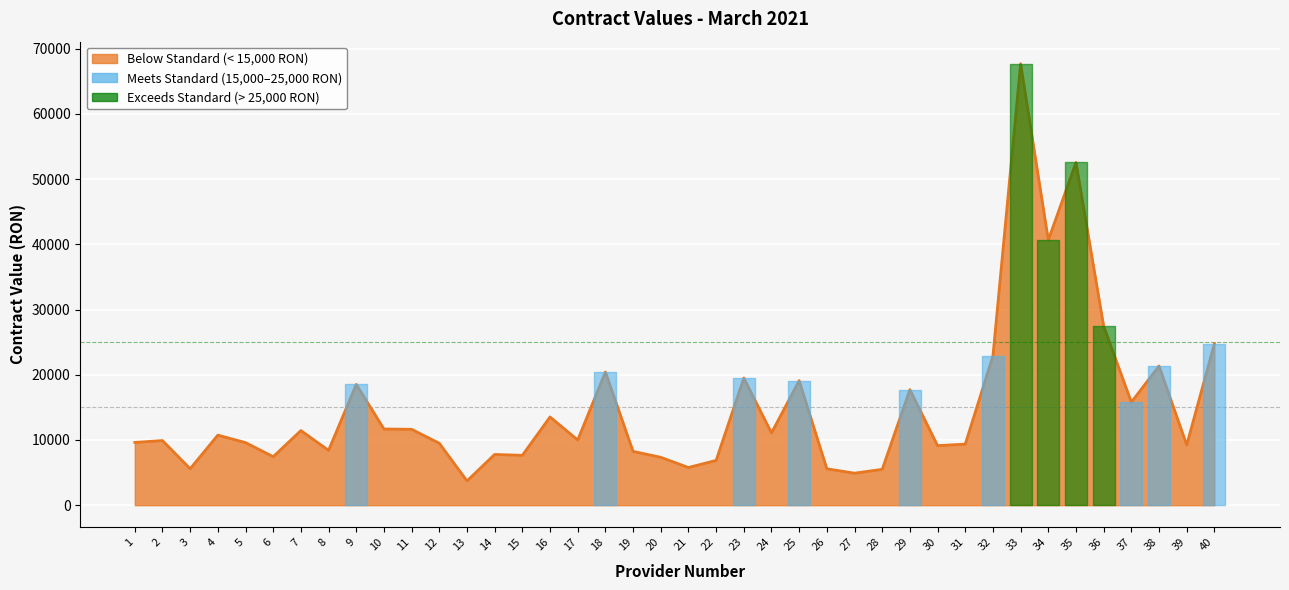

How many values exceed 10000?

20